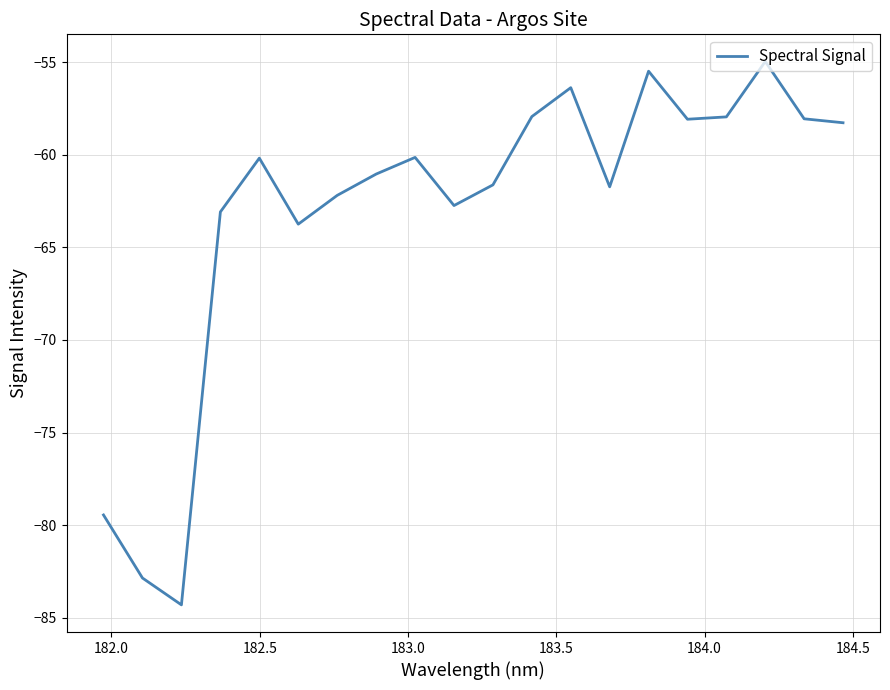

What is the maximum value shown in the chart?

-55.0